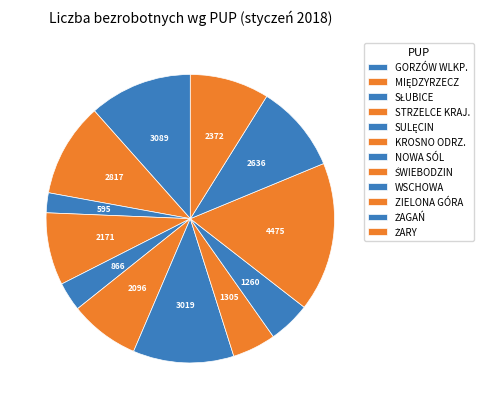

Count the number of slices in the pie.

12